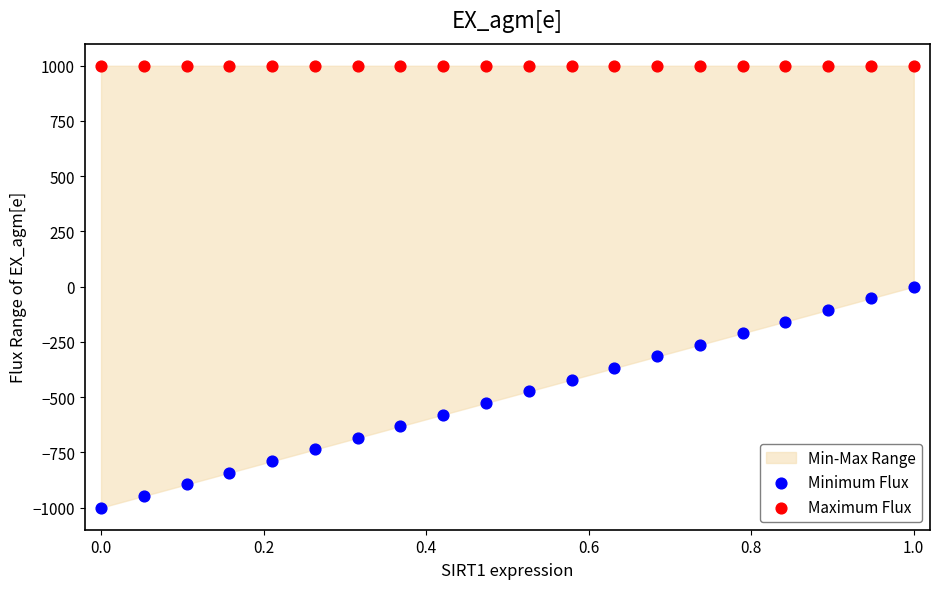

Which series reaches the maximum Y coordinate?

Maximum Flux